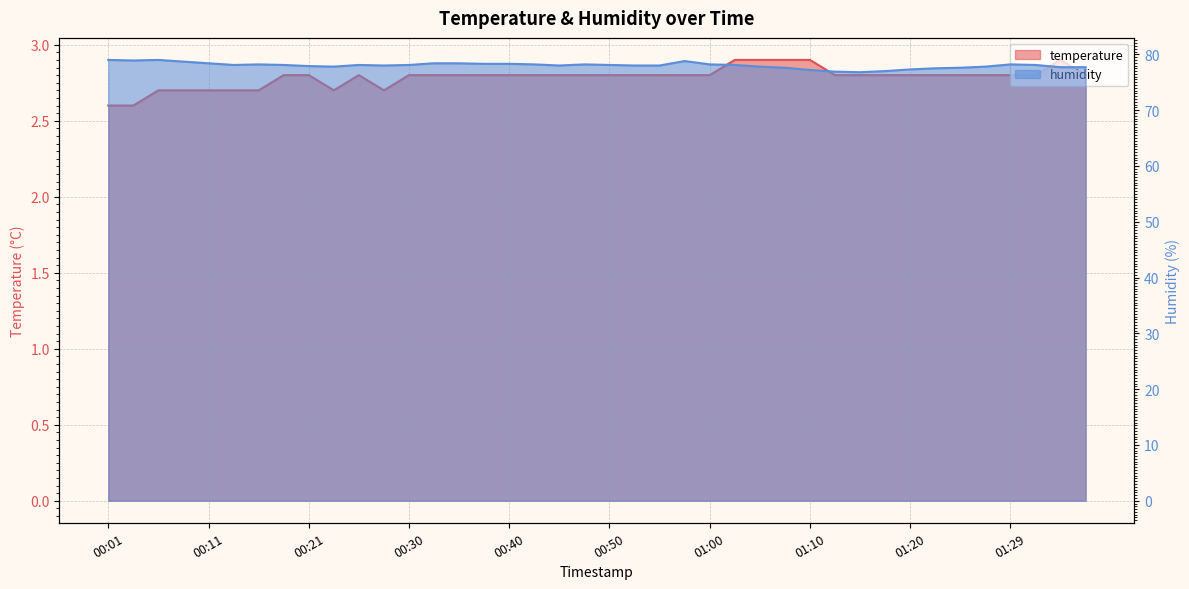

What is the sum of the humidity values at 00:28 and 00:35?

156.4